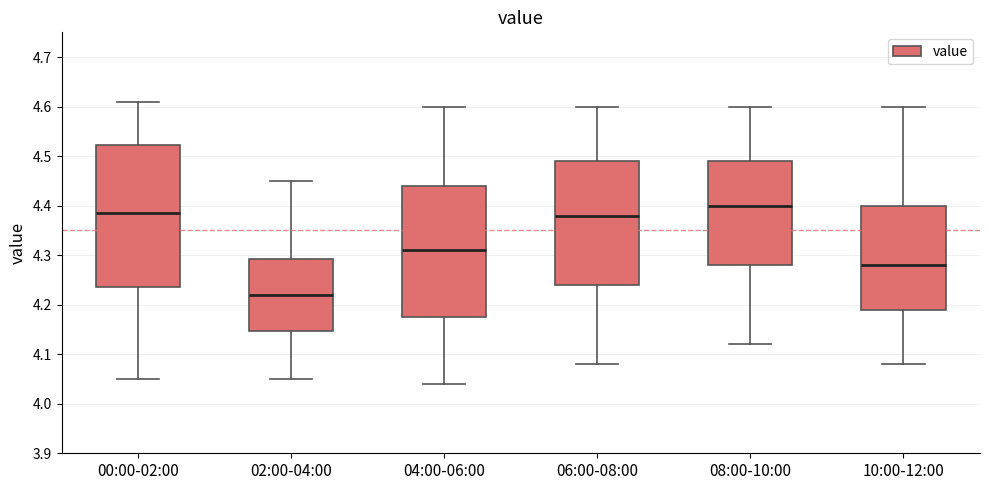

Which box's median line is the lowest?

02:00-04:00